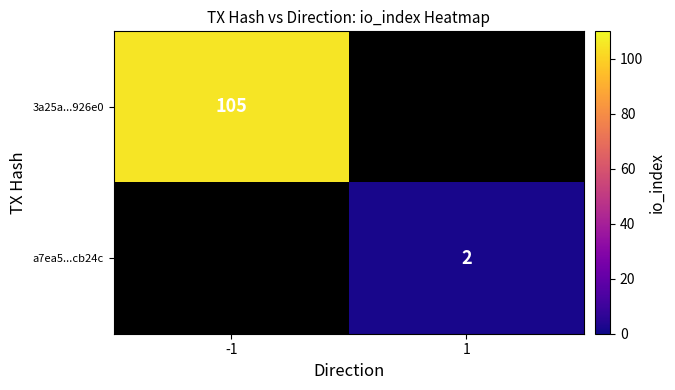

The value of a7ea5...cb24c at 1 is 1. True or false?

False